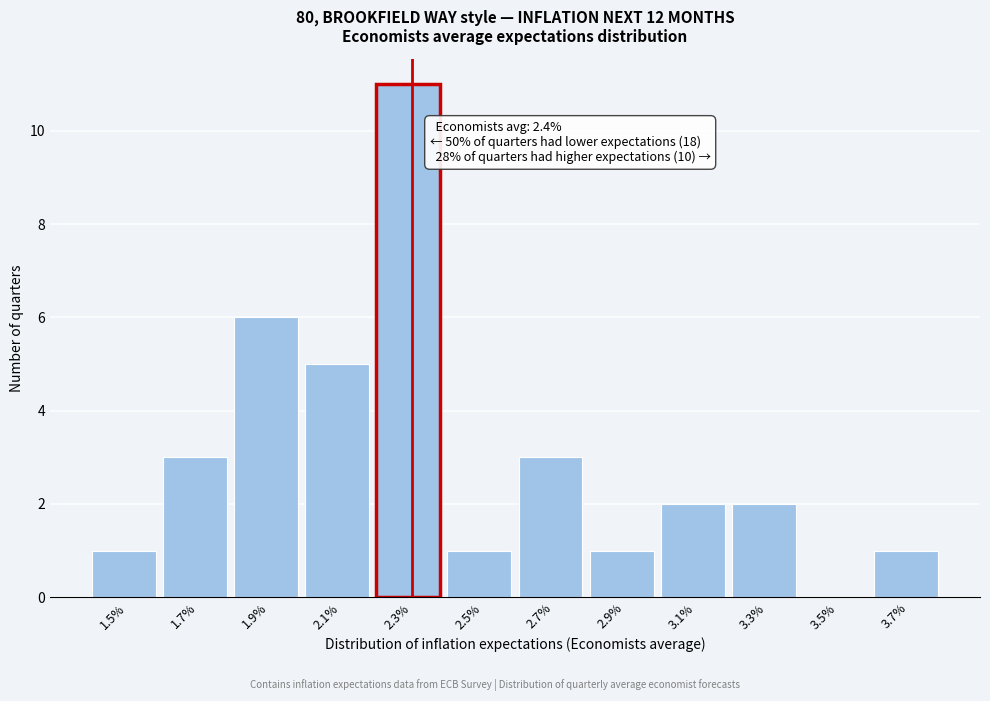

Reading left to right, what are all the values shown in this chart?

1.5%=1	1.7%=3	1.9%=6	2.1%=5	2.3%=11	2.5%=1	2.7%=3	2.9%=1	3.1%=2	3.3%=2	3.5%=0	3.7%=1